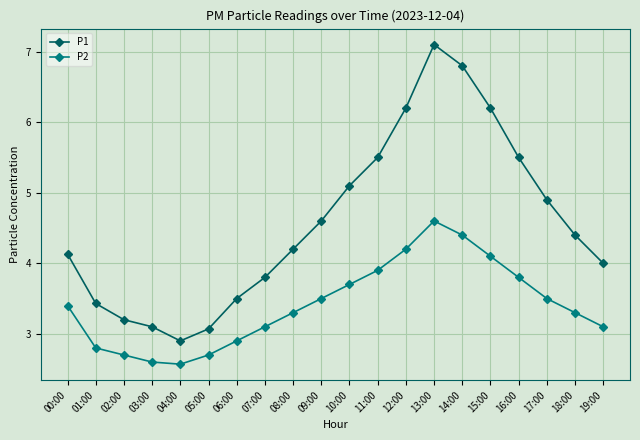

Is it true that P2 equals 3.5 at 09:00?

True